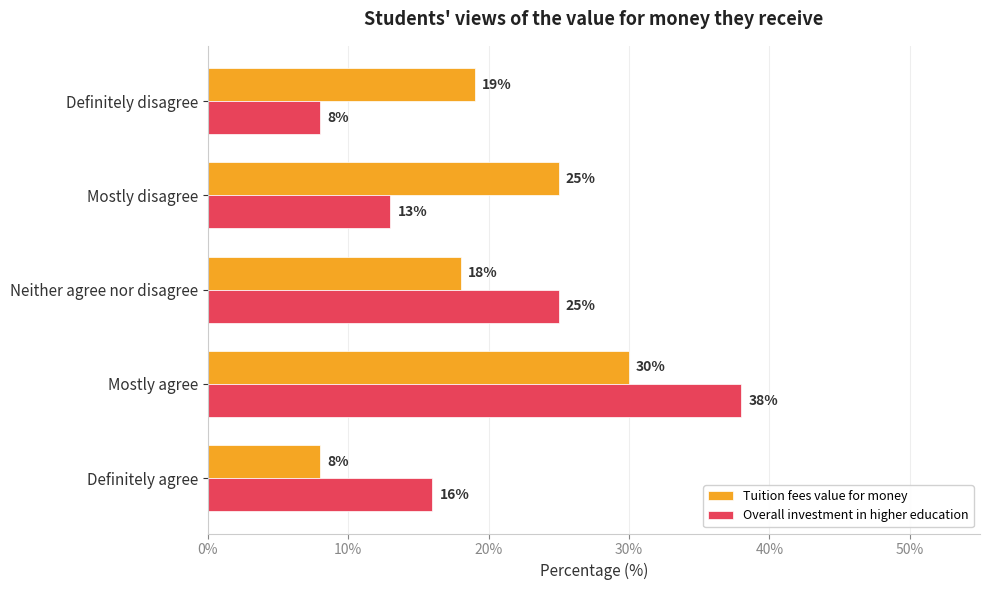

List the series in order of their peak value, highest first.

Overall investment in higher education, Tuition fees value for money